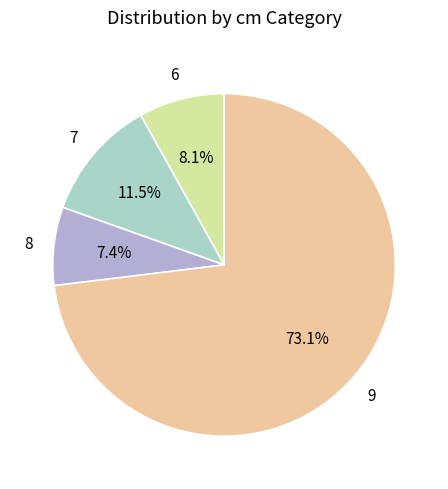

Does 6 account for over 50% of the chart?

No